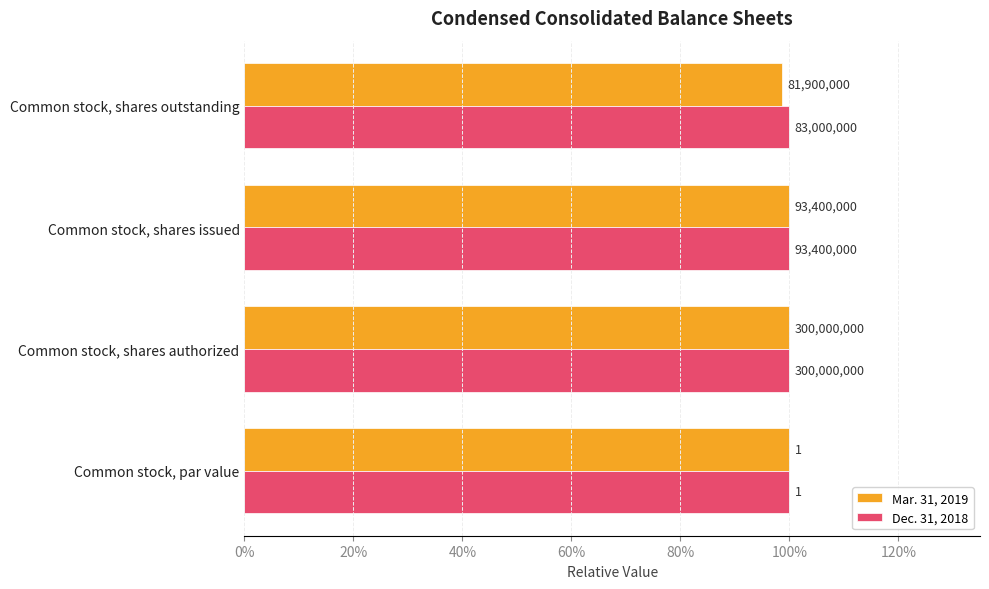

What are all the series names shown in the legend?

Mar. 31, 2019, Dec. 31, 2018